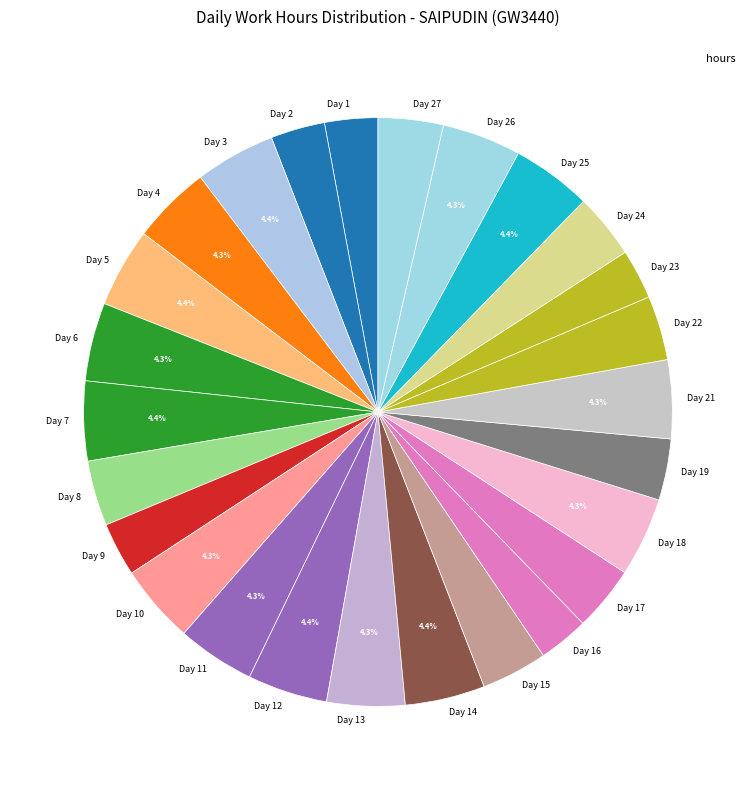

Count the number of slices in the pie.

26